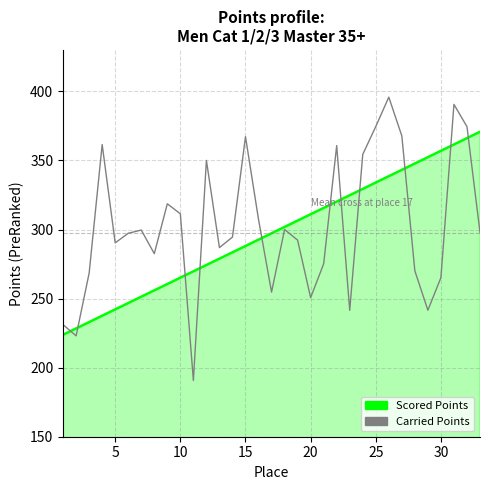

Which series has the widest spread of values?

Carried Points